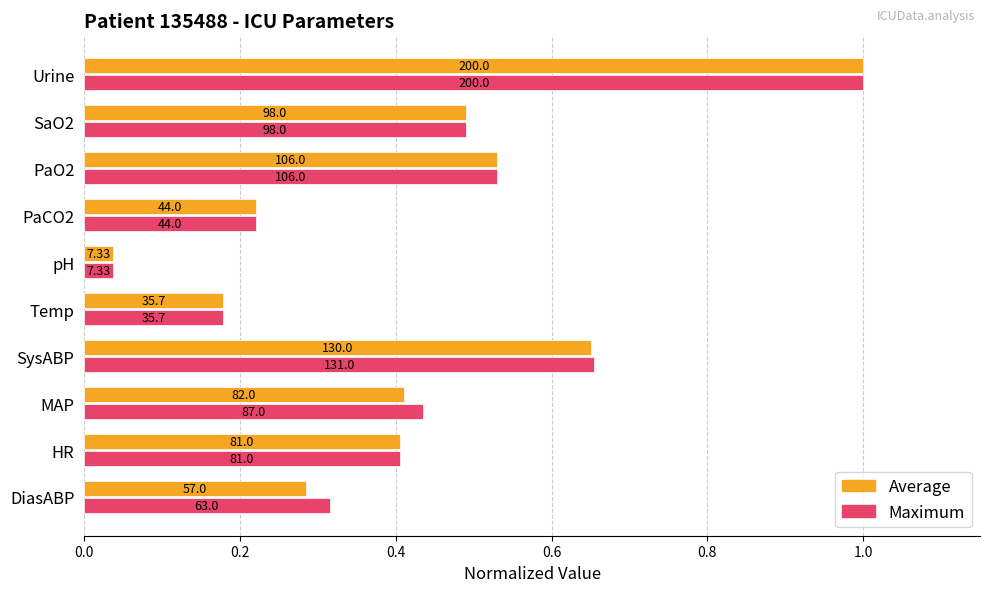

What is the difference between the maximum and minimum values in the Maximum series?

1.0